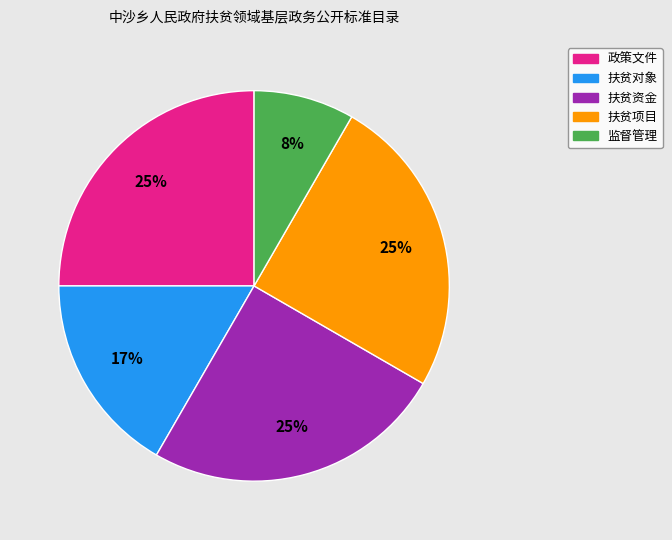

To the nearest percent, what is the difference between the largest and smallest slice percentages?

17%